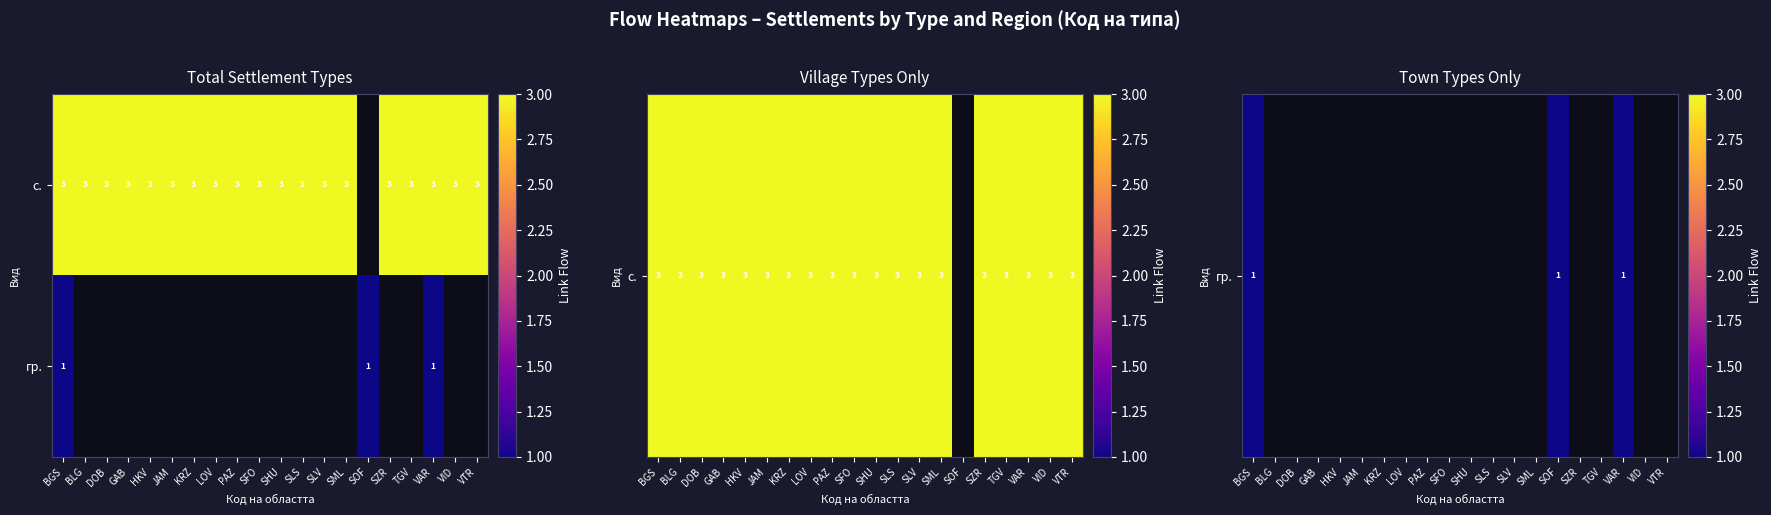

Which category has the highest value in the BGS series?

с.